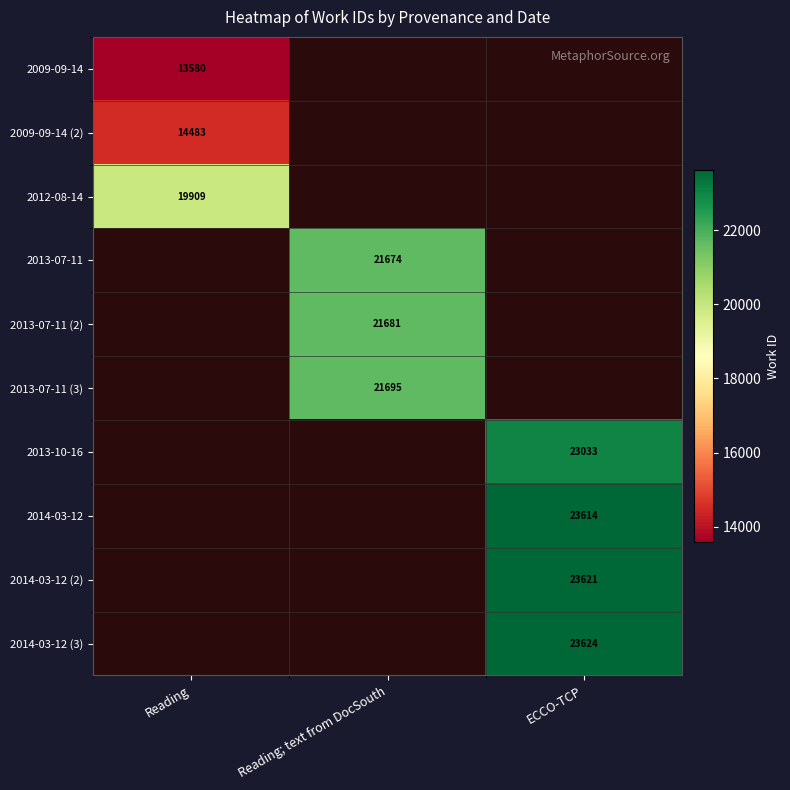

Between Reading and ECCO-TCP, which is larger?

Reading